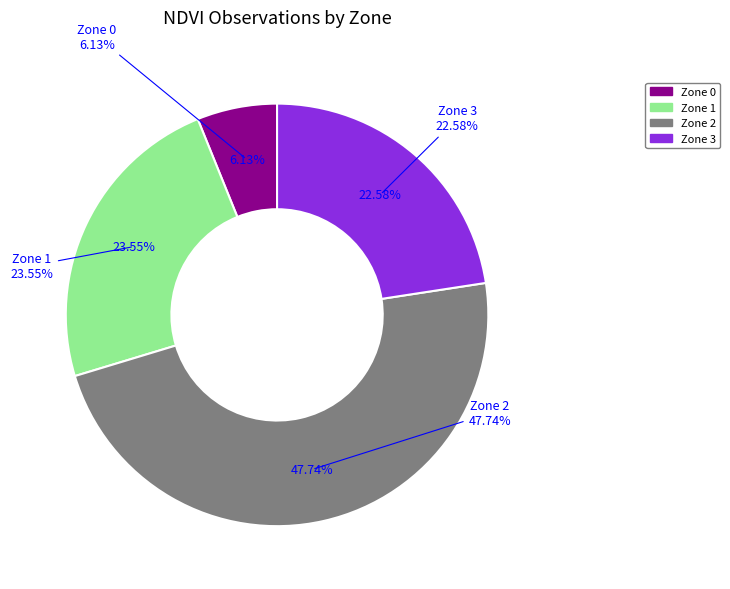

How many slices are in this pie chart?

4